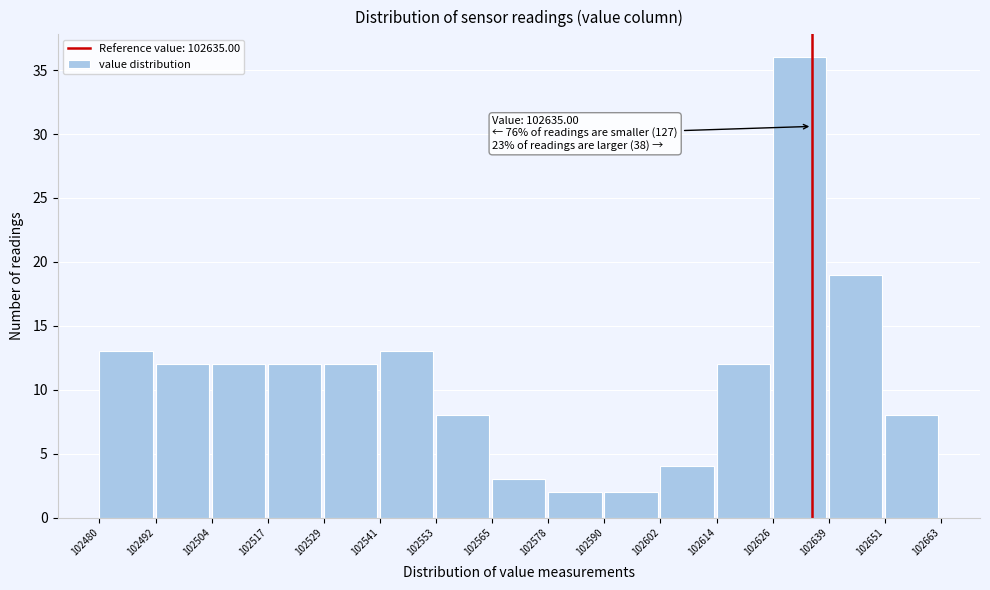

Which range on the x-axis has the tallest bar?

102626 to 102639